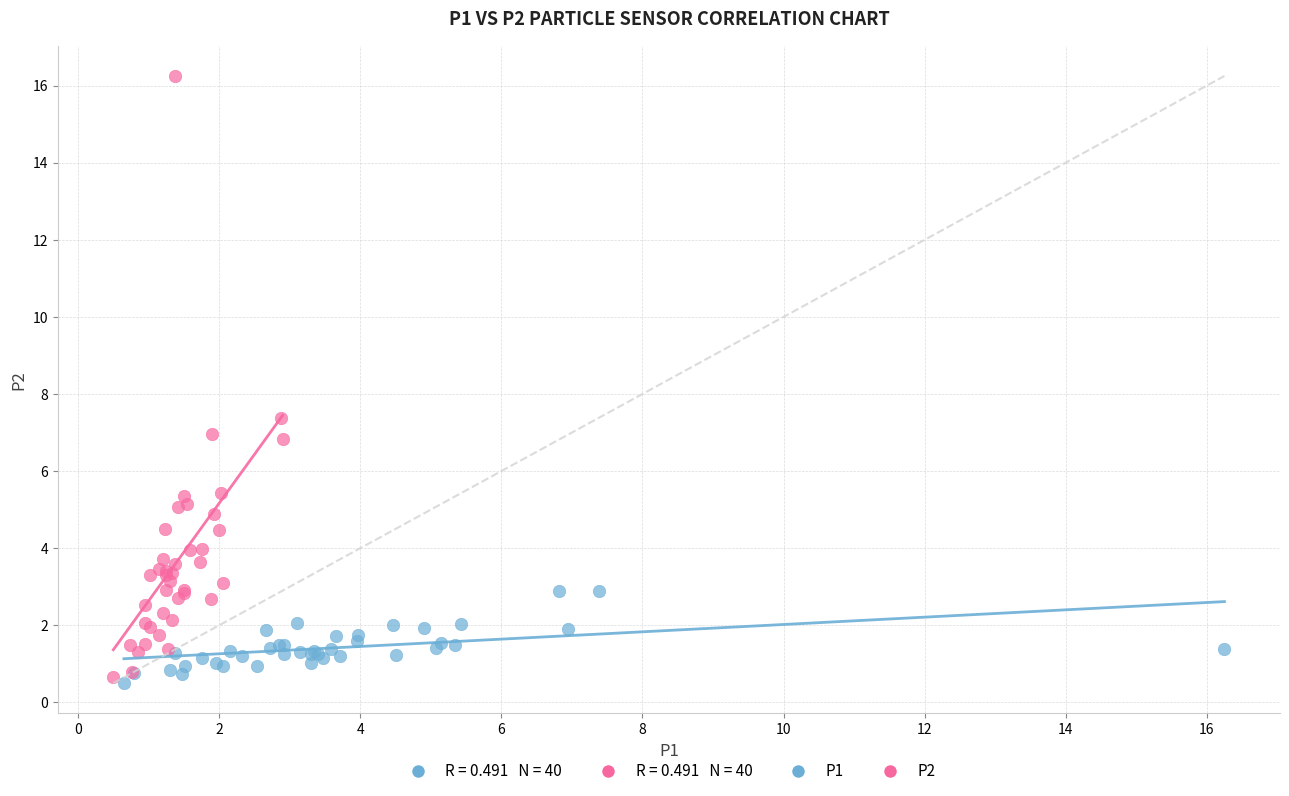

Which series contains the highest Y value?

P2